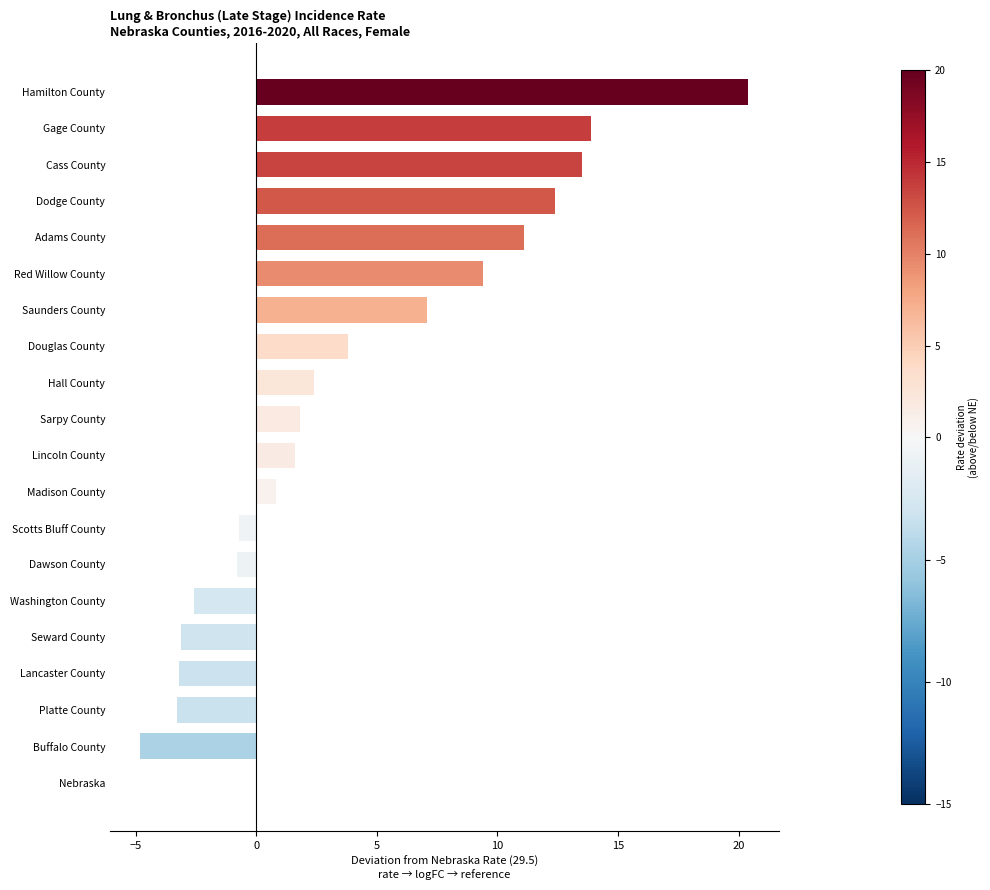

What is the maximum value shown in the chart?

20.4